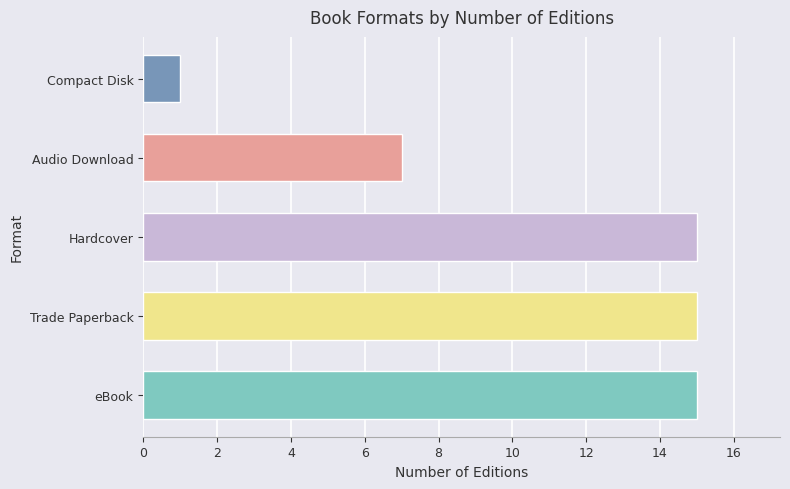

How many distinct data groups are displayed?

1